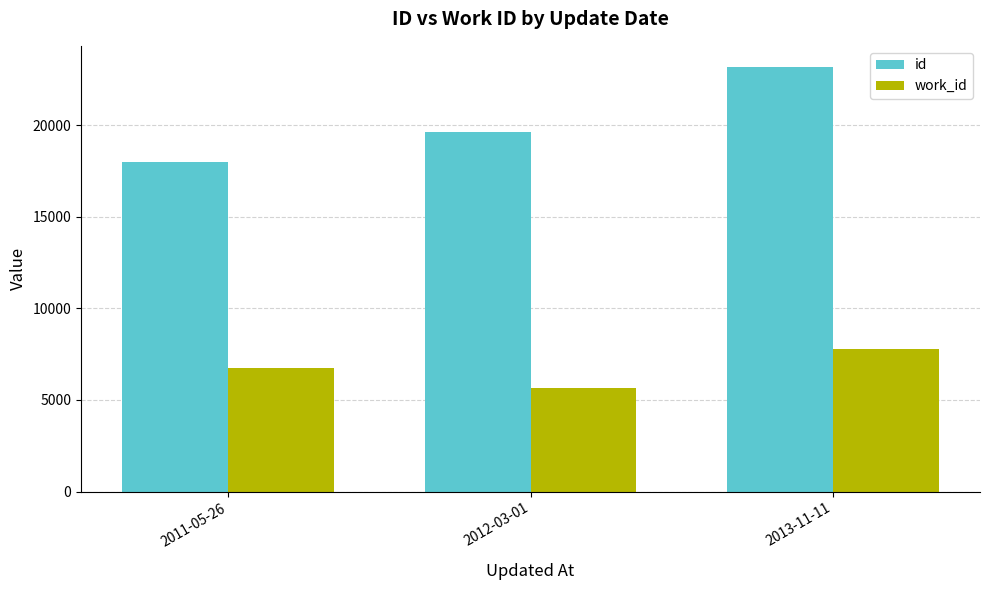

Which series changed the most between 2012-03-01 and 2013-11-11?

id